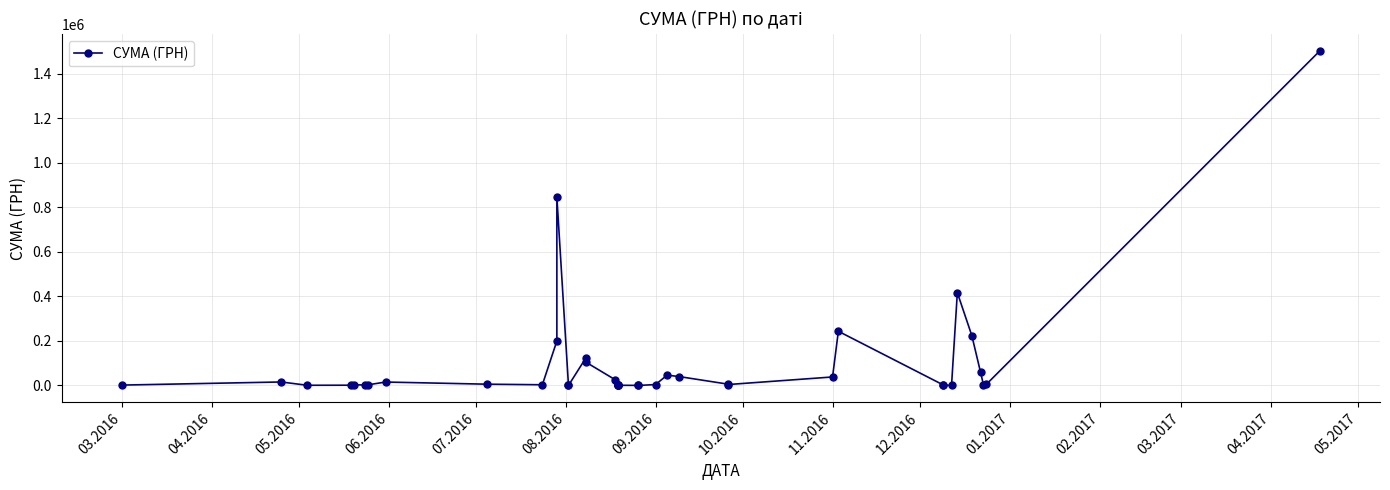

Count the number of values greater than 4044.

19